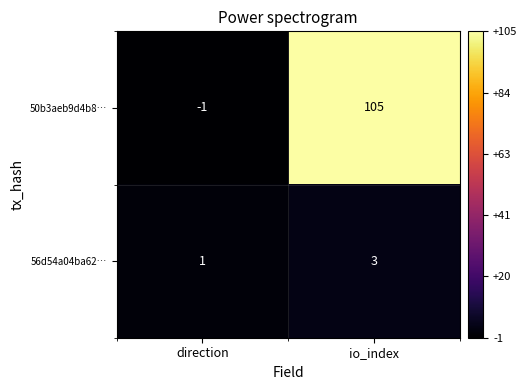

Which series has the largest total across all categories?

50b3aeb9d4b8…